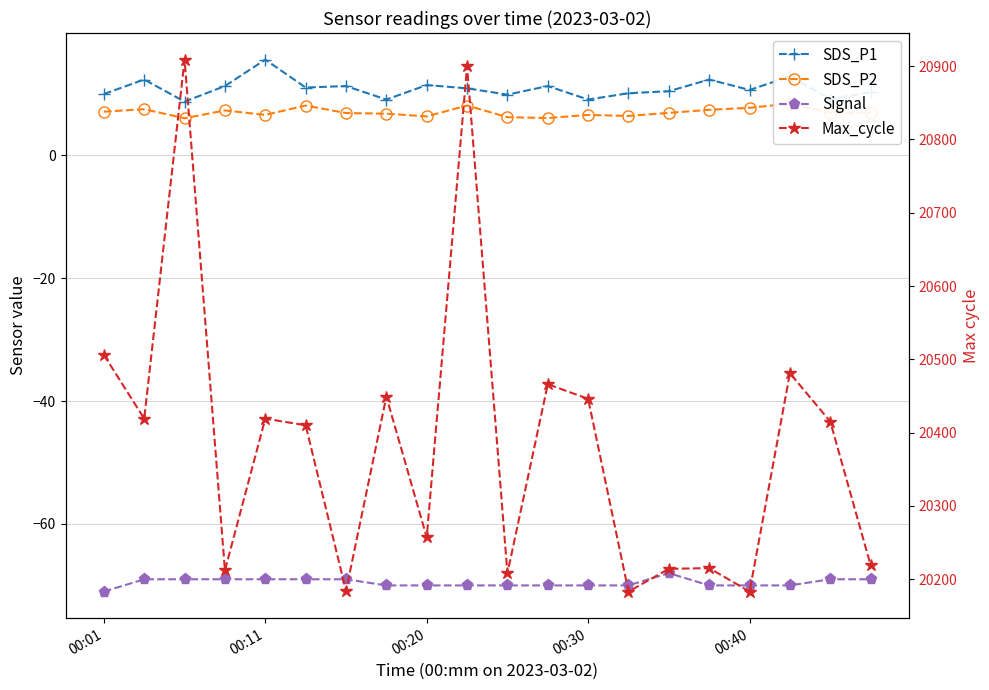

What is the sum of all SDS_P2 values?

140.1